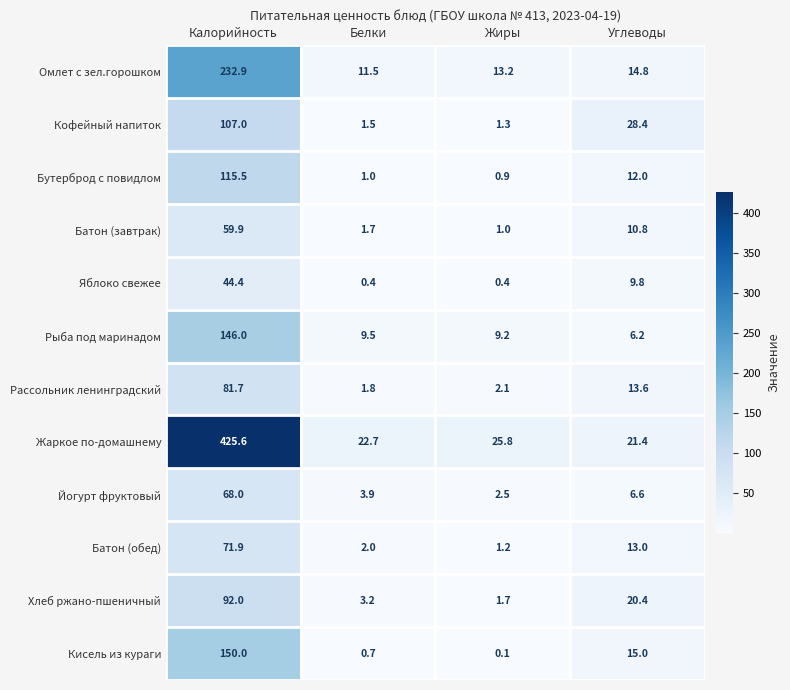

Is it true that Йогурт фруктовый equals 4.4 at Жиры?

False